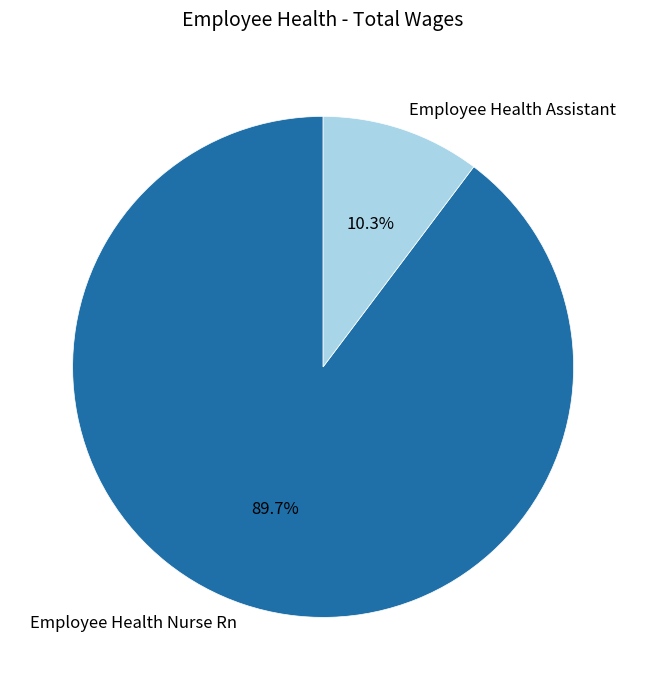

Between Employee Health Nurse Rn and Employee Health Assistant, which is larger?

Employee Health Nurse Rn